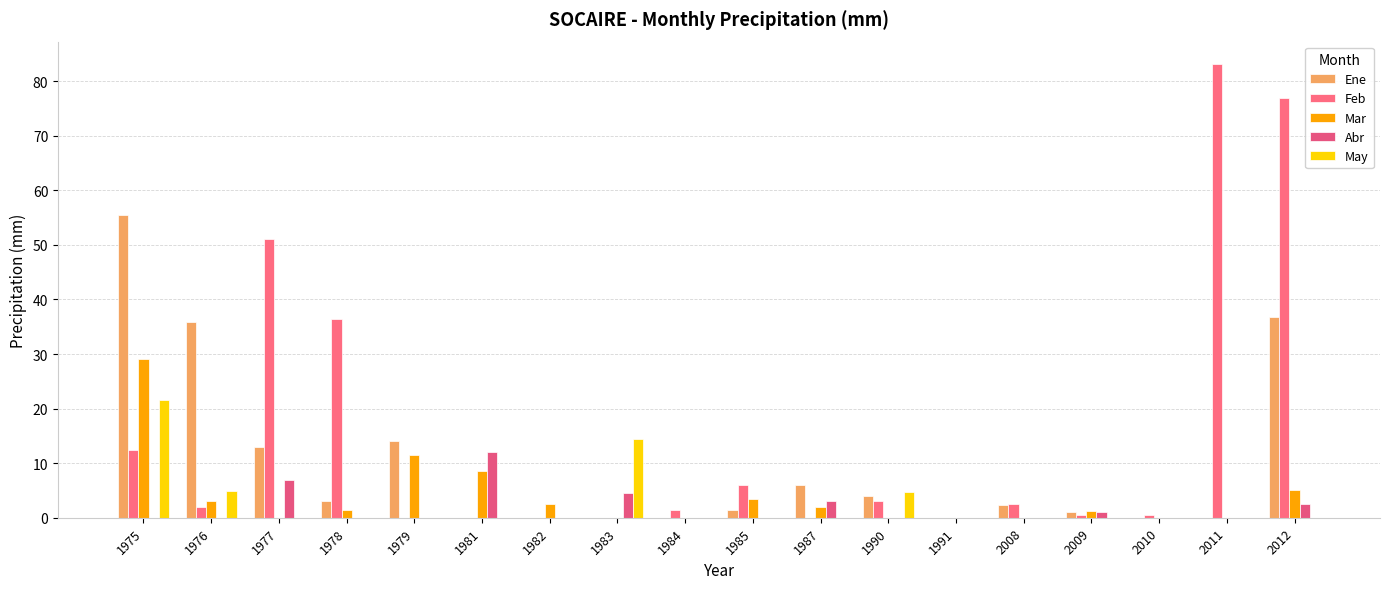

At which category is the sum across all series the highest?

2012